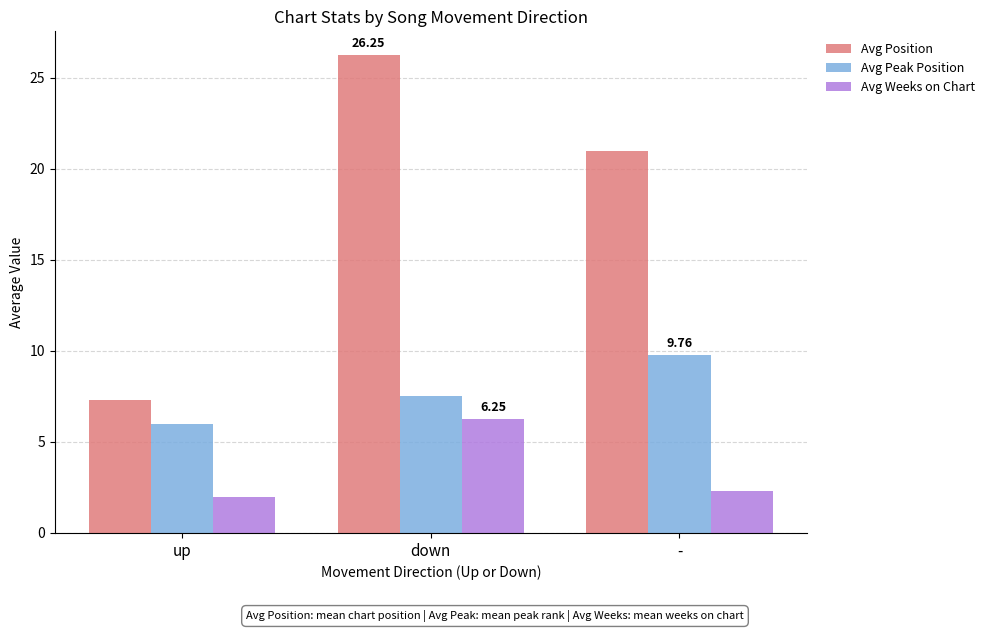

What are all the series names shown in the legend?

Avg Position, Avg Peak Position, Avg Weeks on Chart